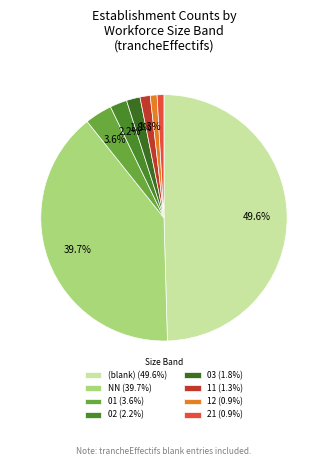

Does any single category account for the majority?

No